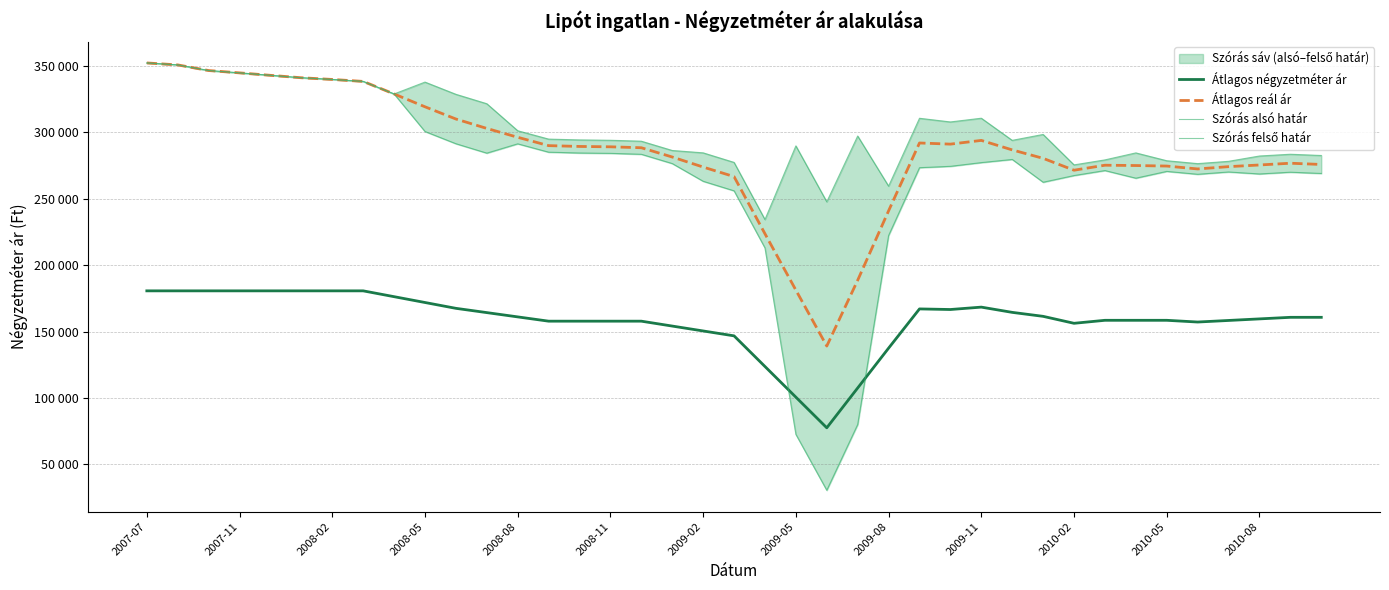

Which category has the lowest value in the Szórás alsó határ series?

22